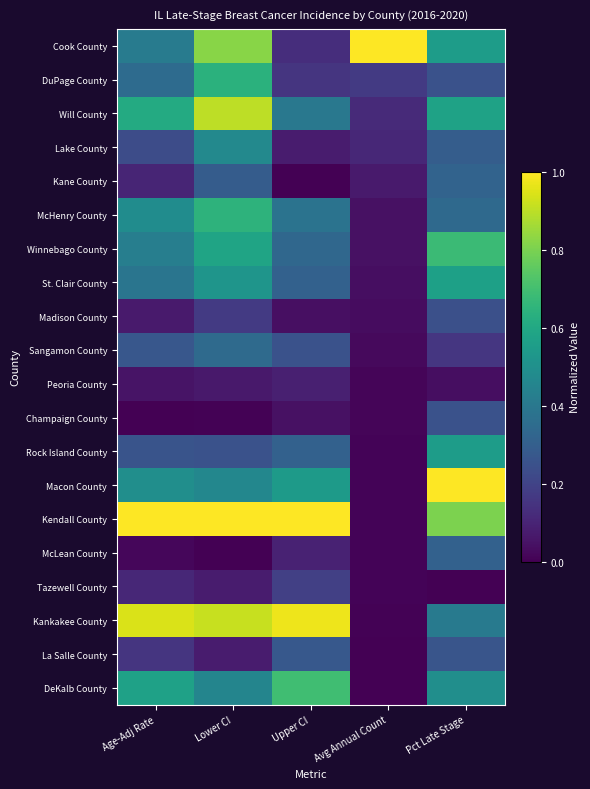

Reading right to left, list all the values displayed in this chart.

Cook County: Pct Late Stage=0.6	Avg Annual Count=1.0	Upper CI=0.1	Lower CI=0.8	Age-Adj Rate=0.4
DuPage County: Pct Late Stage=0.3	Avg Annual Count=0.2	Upper CI=0.2	Lower CI=0.6	Age-Adj Rate=0.4
Will County: Pct Late Stage=0.6	Avg Annual Count=0.1	Upper CI=0.4	Lower CI=0.9	Age-Adj Rate=0.6
Lake County: Pct Late Stage=0.3	Avg Annual Count=0.1	Upper CI=0.1	Lower CI=0.5	Age-Adj Rate=0.2
Kane County: Pct Late Stage=0.3	Avg Annual Count=0.1	Upper CI=0.0	Lower CI=0.3	Age-Adj Rate=0.1
McHenry County: Pct Late Stage=0.3	Avg Annual Count=0.0	Upper CI=0.4	Lower CI=0.6	Age-Adj Rate=0.5
Winnebago County: Pct Late Stage=0.7	Avg Annual Count=0.0	Upper CI=0.3	Lower CI=0.6	Age-Adj Rate=0.4
St. Clair County: Pct Late Stage=0.6	Avg Annual Count=0.0	Upper CI=0.3	Lower CI=0.5	Age-Adj Rate=0.4
Madison County: Pct Late Stage=0.2	Avg Annual Count=0.0	Upper CI=0.0	Lower CI=0.2	Age-Adj Rate=0.1
Sangamon County: Pct Late Stage=0.2	Avg Annual Count=0.0	Upper CI=0.3	Lower CI=0.3	Age-Adj Rate=0.3
Peoria County: Pct Late Stage=0.0	Avg Annual Count=0.0	Upper CI=0.1	Lower CI=0.1	Age-Adj Rate=0.1
Champaign County: Pct Late Stage=0.3	Avg Annual Count=0.0	Upper CI=0.0	Lower CI=0.0	Age-Adj Rate=0.0
Rock Island County: Pct Late Stage=0.6	Avg Annual Count=0.0	Upper CI=0.3	Lower CI=0.3	Age-Adj Rate=0.3
Macon County: Pct Late Stage=1.0	Avg Annual Count=0.0	Upper CI=0.5	Lower CI=0.5	Age-Adj Rate=0.5
Kendall County: Pct Late Stage=0.8	Avg Annual Count=0.0	Upper CI=1.0	Lower CI=1.0	Age-Adj Rate=1.0
McLean County: Pct Late Stage=0.3	Avg Annual Count=0.0	Upper CI=0.1	Lower CI=0.0	Age-Adj Rate=0.0
Tazewell County: Pct Late Stage=0.0	Avg Annual Count=0.0	Upper CI=0.2	Lower CI=0.1	Age-Adj Rate=0.1
Kankakee County: Pct Late Stage=0.4	Avg Annual Count=0.0	Upper CI=1.0	Lower CI=0.9	Age-Adj Rate=0.9
La Salle County: Pct Late Stage=0.3	Avg Annual Count=0.0	Upper CI=0.3	Lower CI=0.1	Age-Adj Rate=0.2
DeKalb County: Pct Late Stage=0.5	Avg Annual Count=0.0	Upper CI=0.7	Lower CI=0.5	Age-Adj Rate=0.6